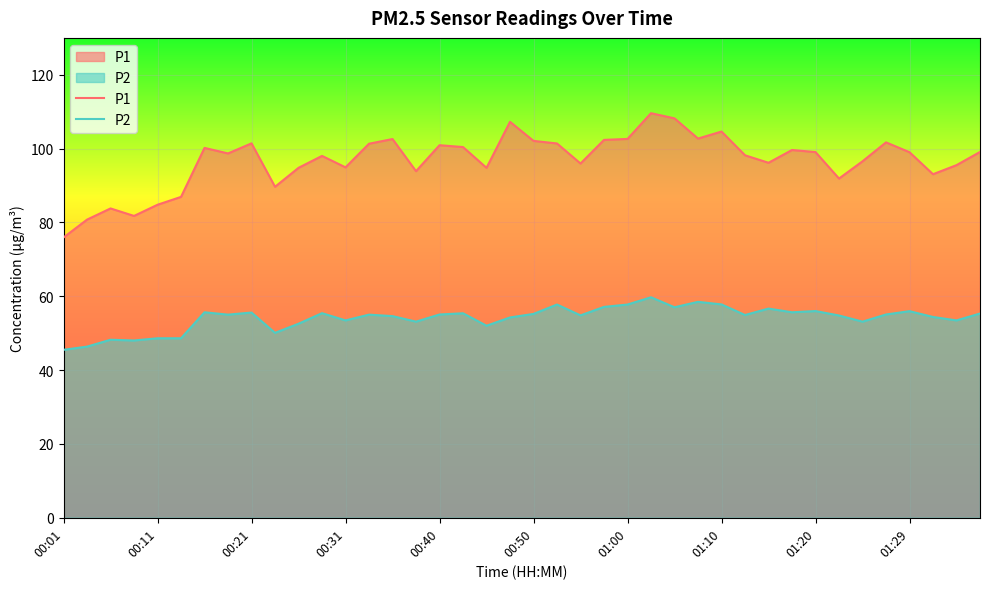

What is the sum of all P1 values?

3872.6